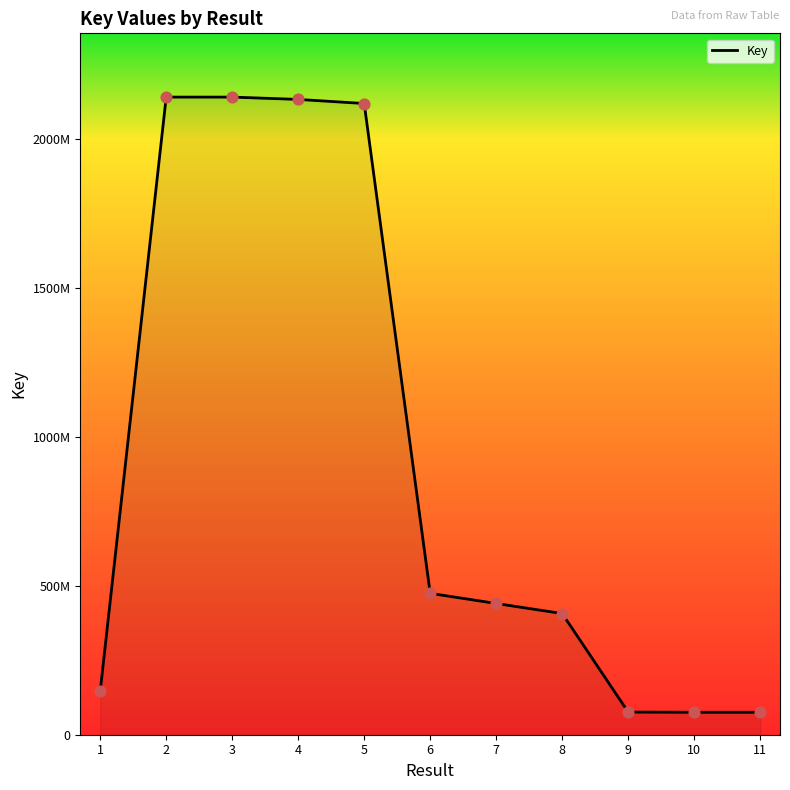

What is the change in value from 3 to 5?

-21522345